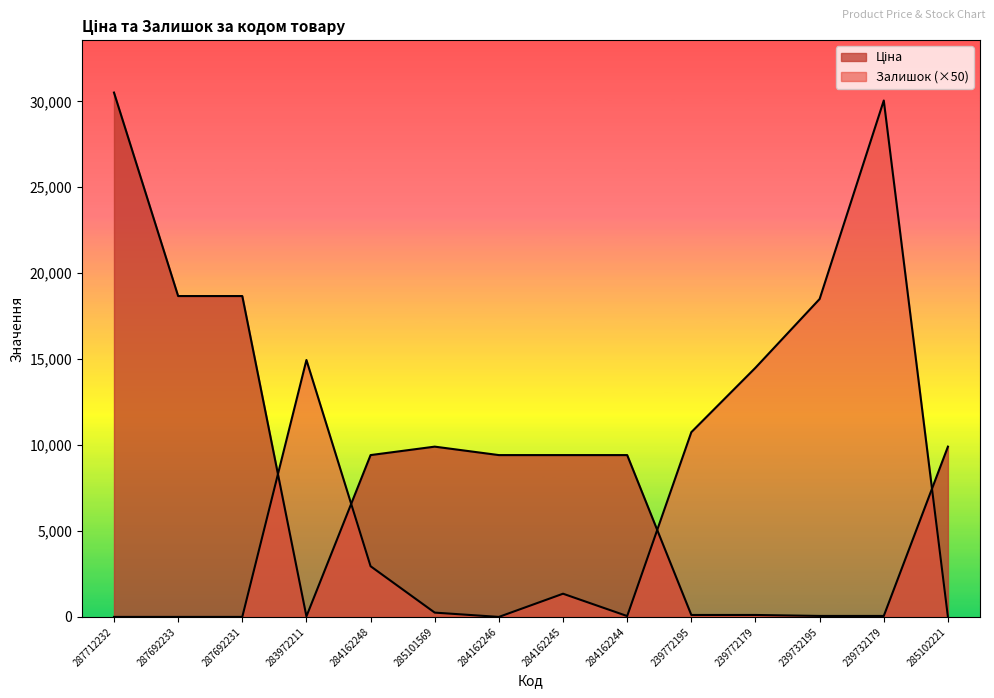

At which category does Залишок reach its first local valley?

284162246